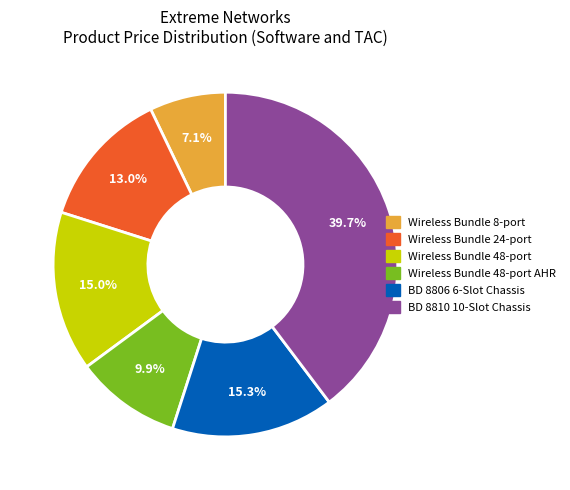

Is the sum of Wireless Bundle 48-port and Wireless Bundle 24-port greater than half?

No